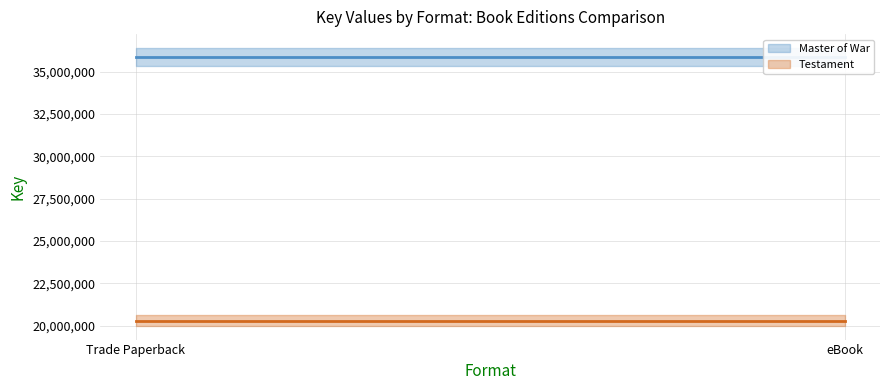

What is the sum of the Testament values at Trade Paperback and eBook?

40614594